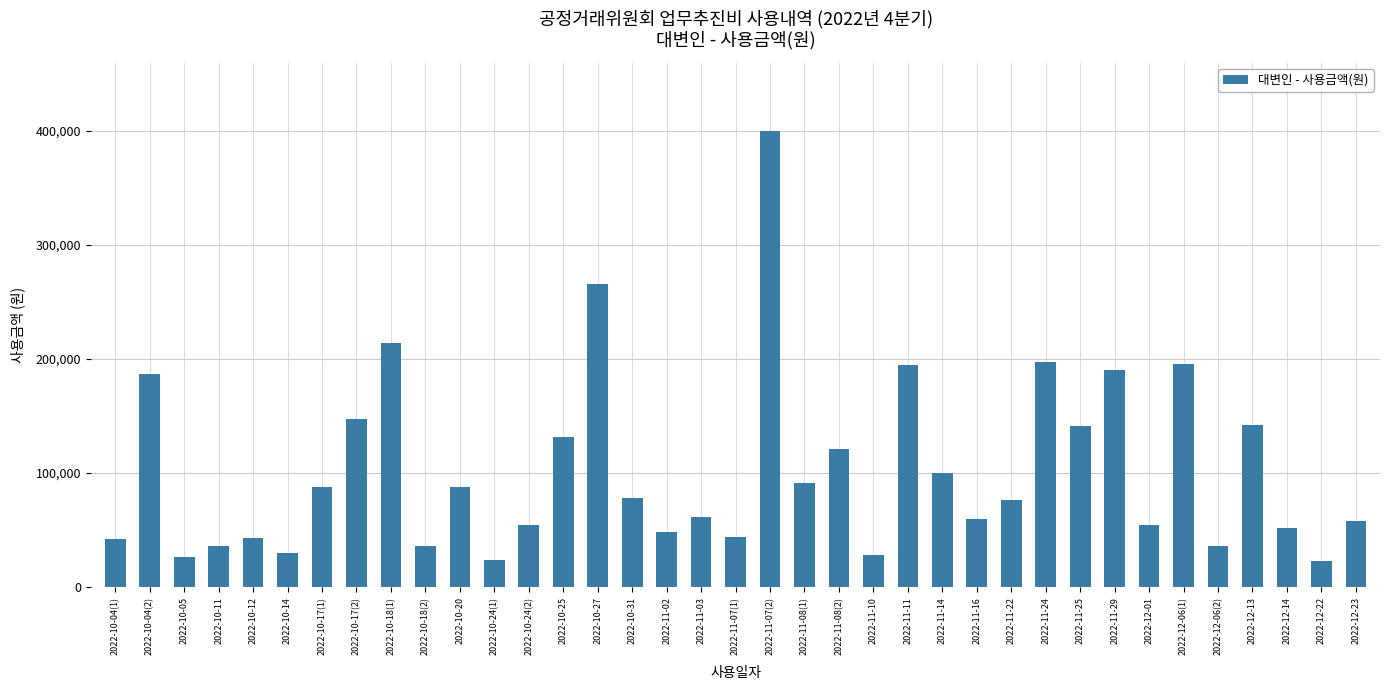

Which has a higher value, 2022-12-01 or 2022-10-27?

2022-10-27